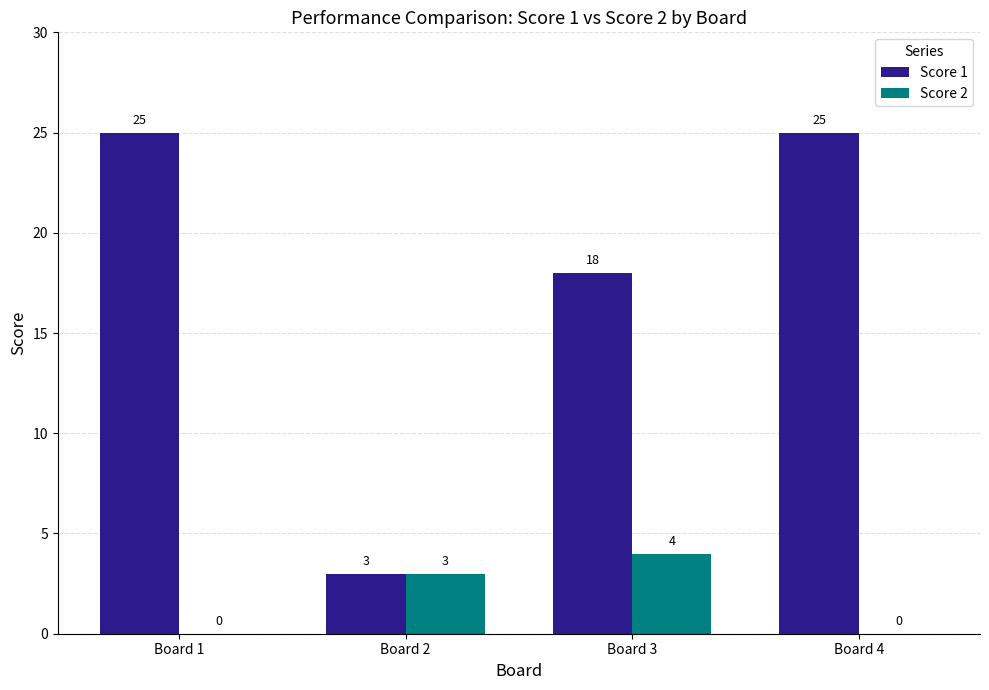

What value does the Score 1 series have at Board 1?

25